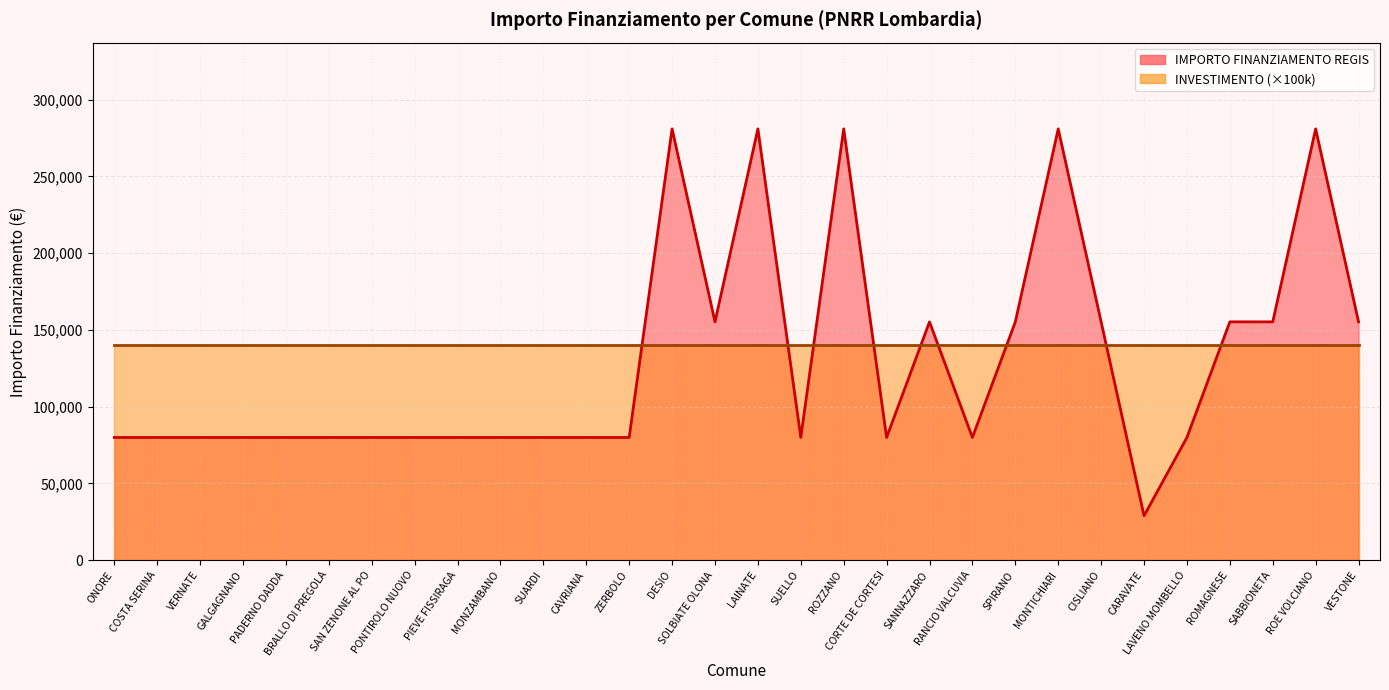

What is the label of the 10th point from the right?

RANCIO VALCUVIA